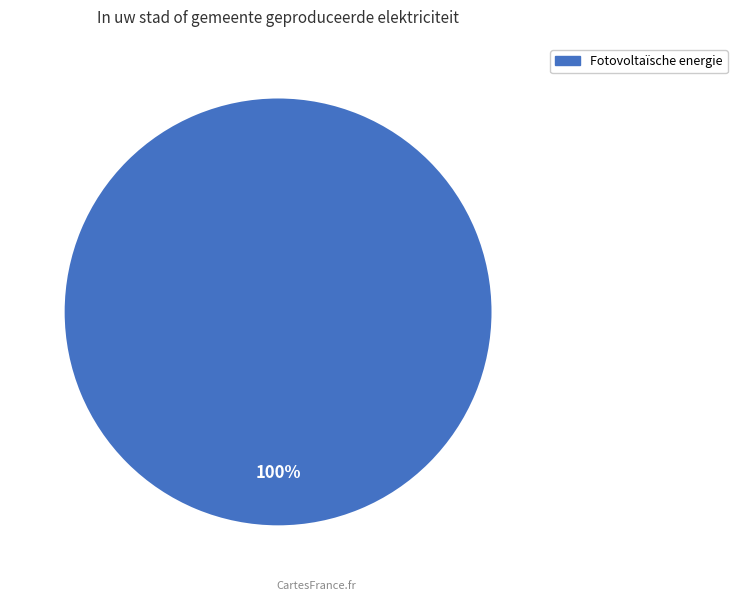

How many segments does this pie chart have?

1